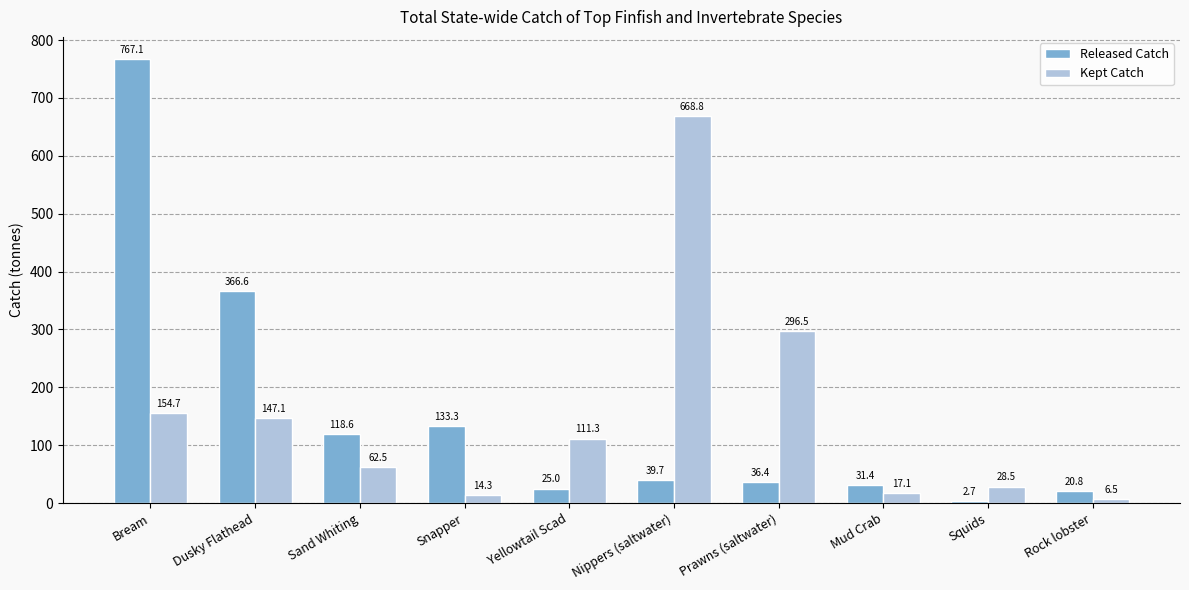

True or false: Kept Catch has a value of 296.5 at Prawns (saltwater).

True